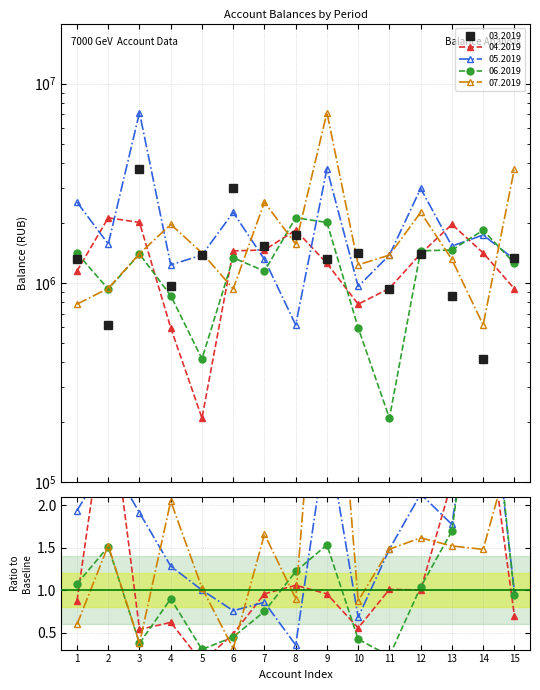

After their last crossing, which series has the higher values: 07.2019 or 06.2019?

07.2019